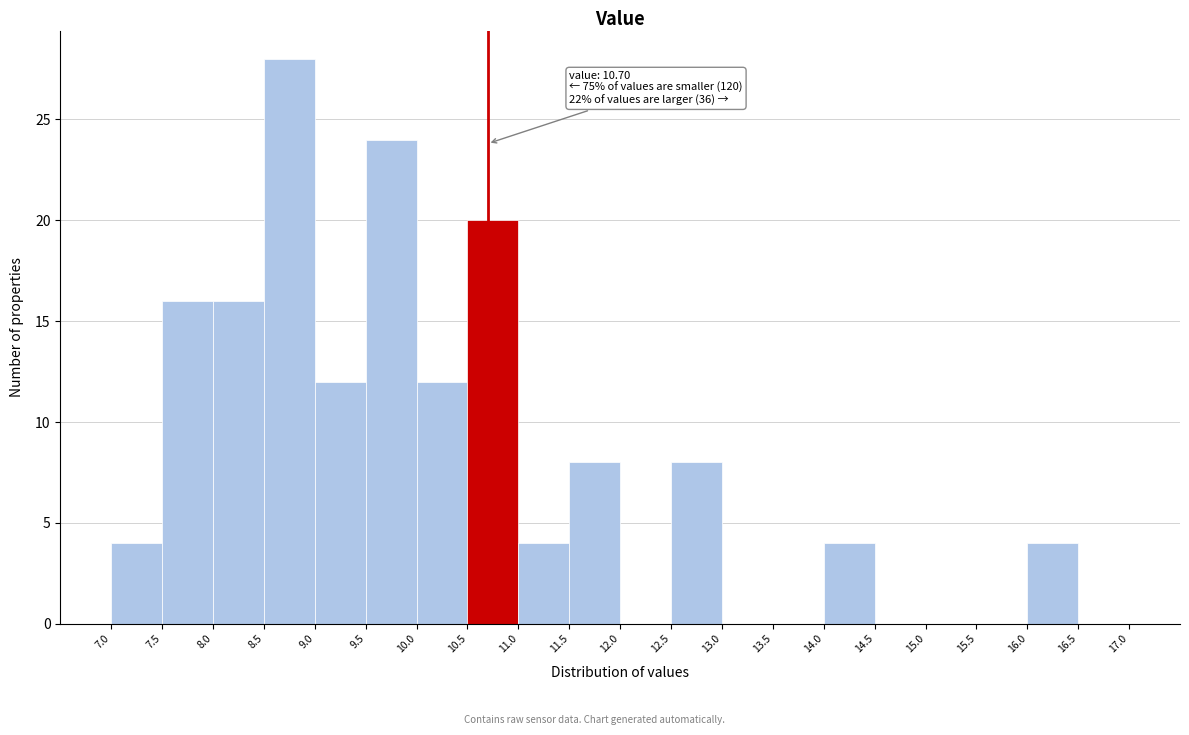

Which range on the x-axis has the tallest bar?

8.5 to 9.0